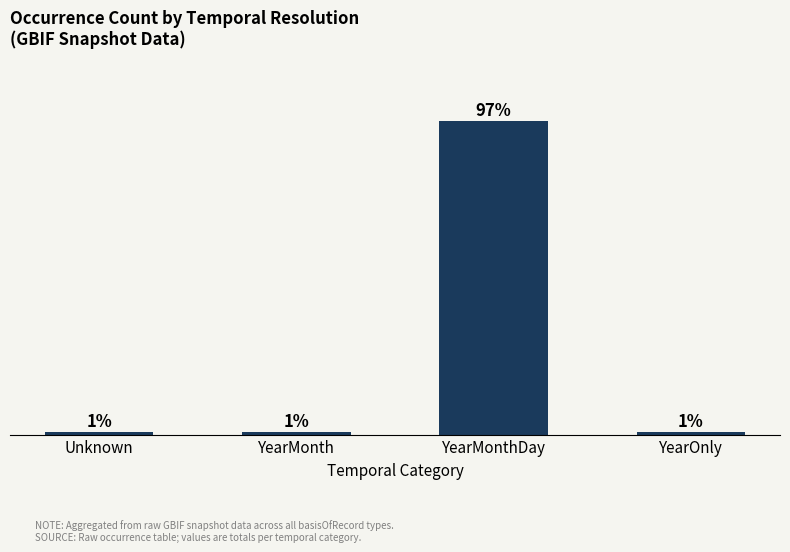

Where is the data nearest to the value 48?

Unknown